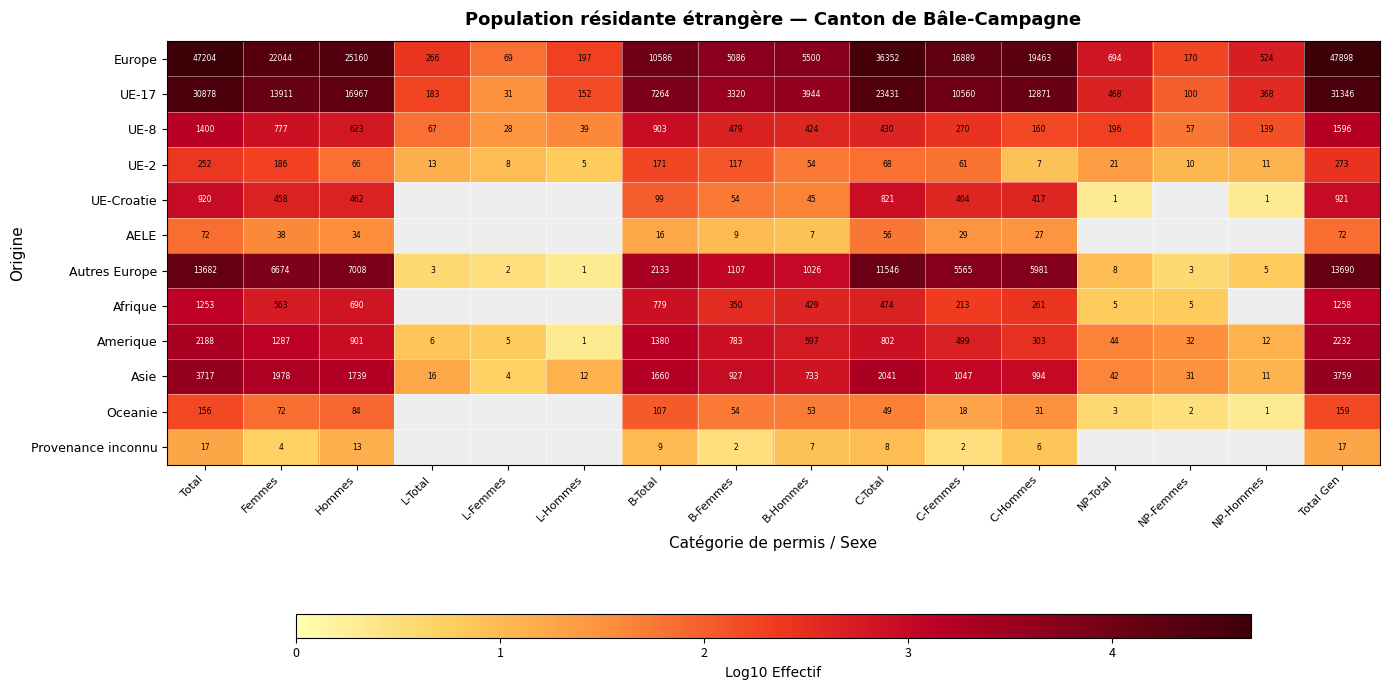

At which label is UE-2 closest to 139?

B-Femmes